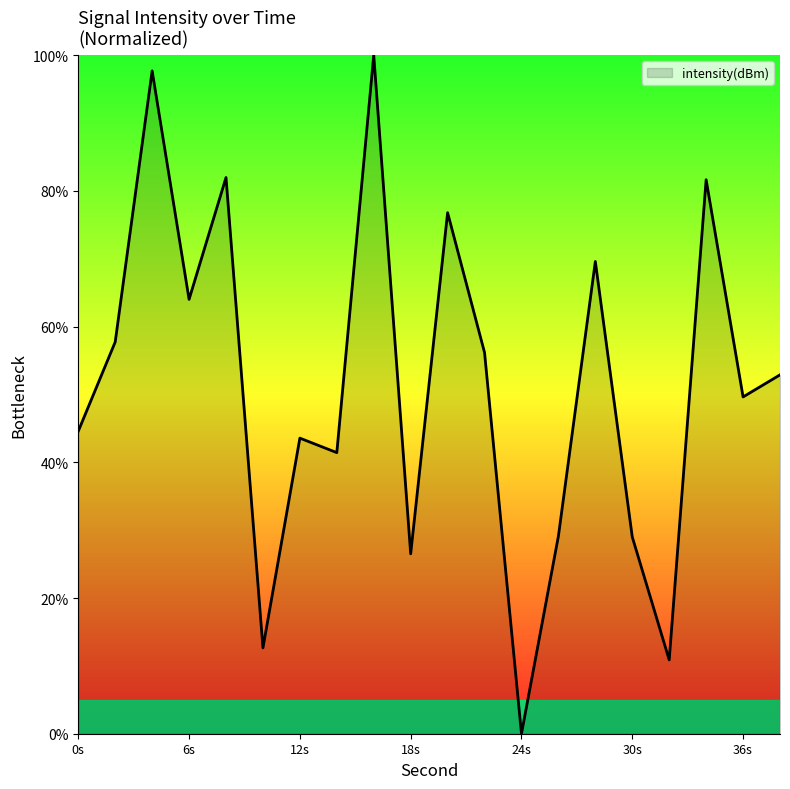

What is the difference between the maximum and minimum values?

100.0